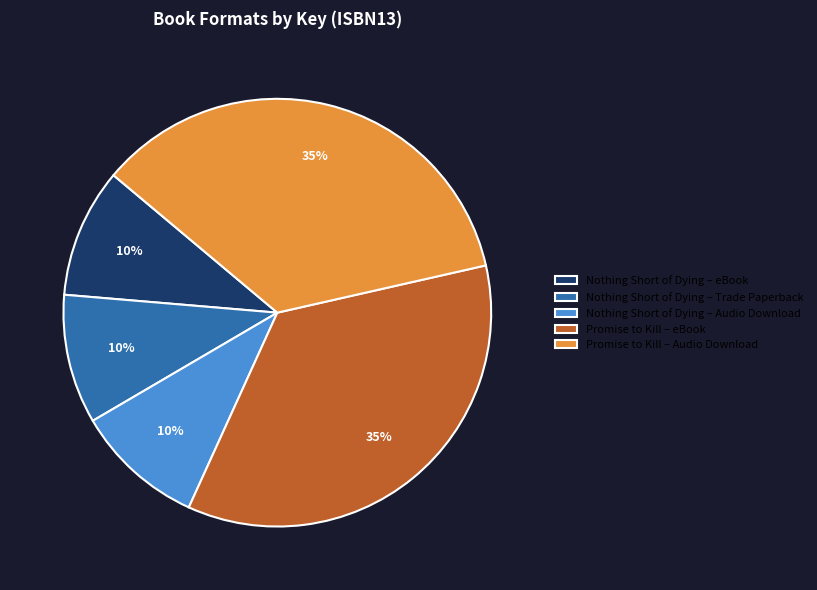

Count the number of slices in the pie.

5